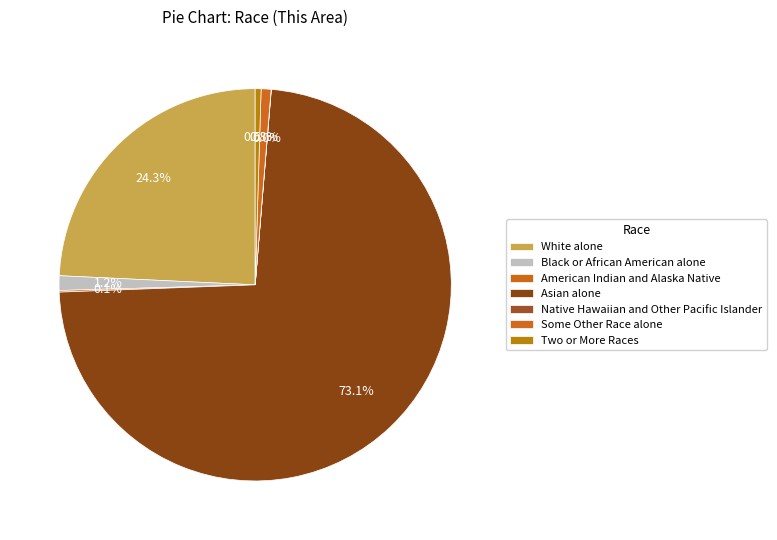

To the nearest percent, what portion does Black or African American alone represent?

1%